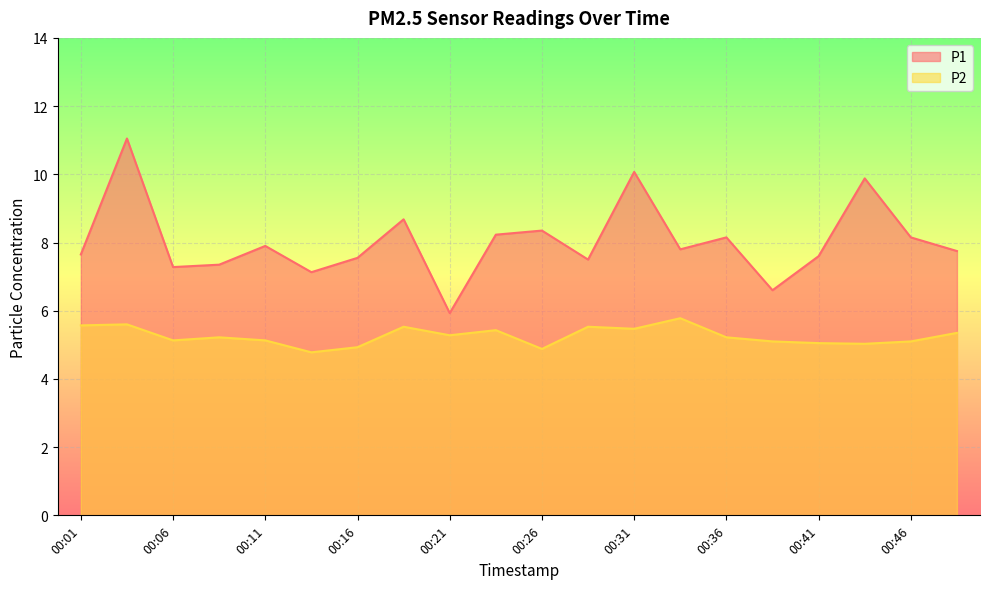

Which has a higher value, 00:48 or 00:16?

00:48